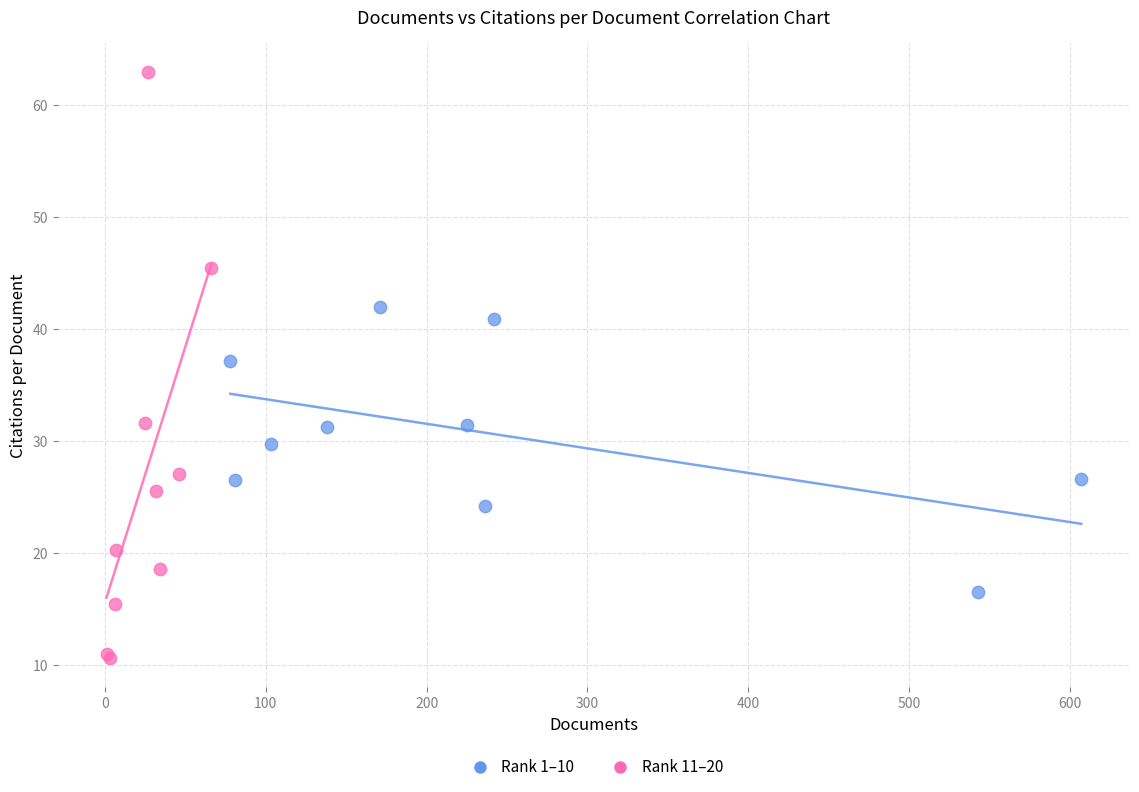

Which series reaches the minimum Y coordinate?

Rank 11–20